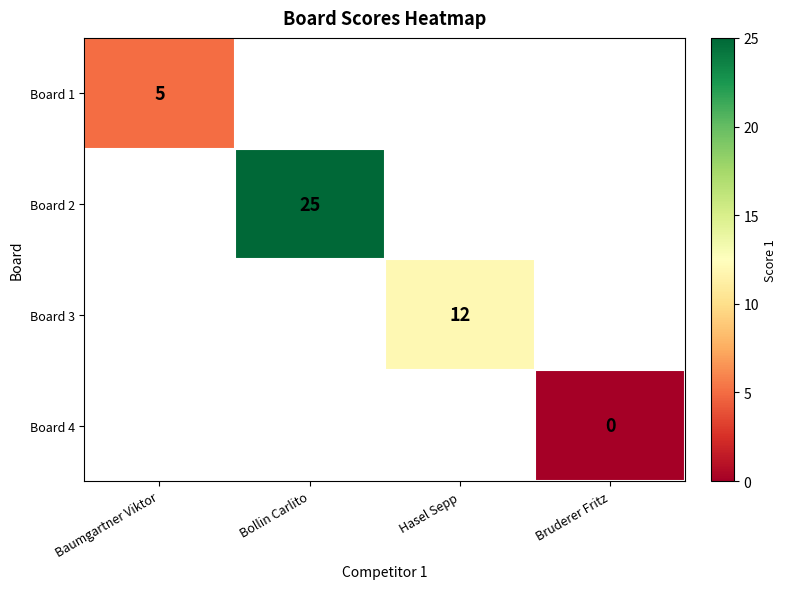

The value of Board 3 at Hasel Sepp is 19. True or false?

False